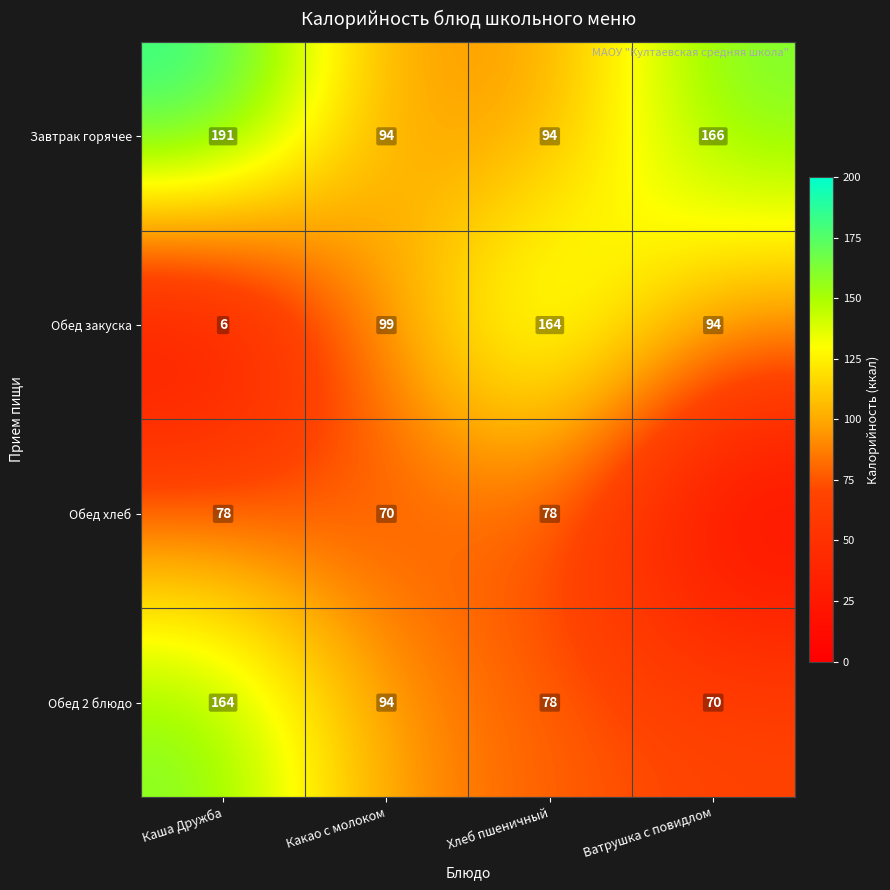

What is the spread (max minus min) of values at Хлеб пшеничный?

86